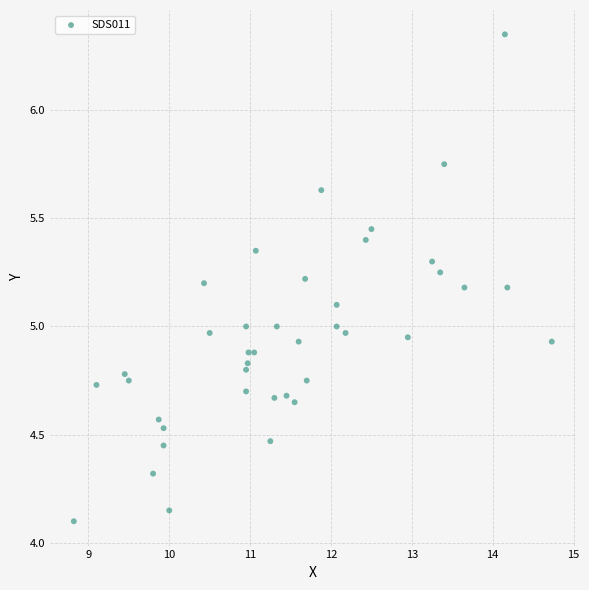

What is the range of X values (max minus min)?

5.9